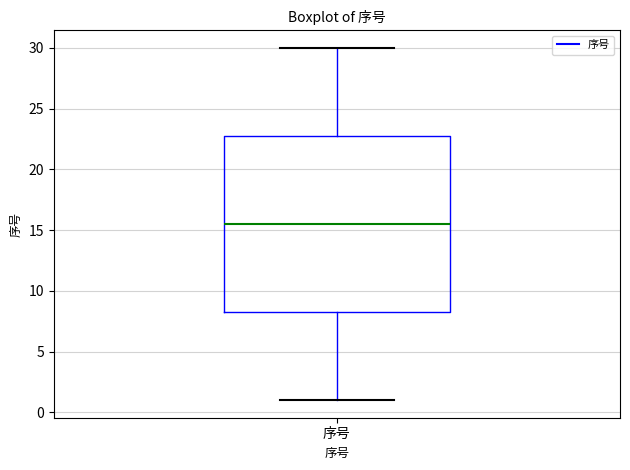

Where does the upper whisker of the box for 序号 end on the y-axis? The values are not printed on the chart, so give them approximately, as read against the axis.

30.0